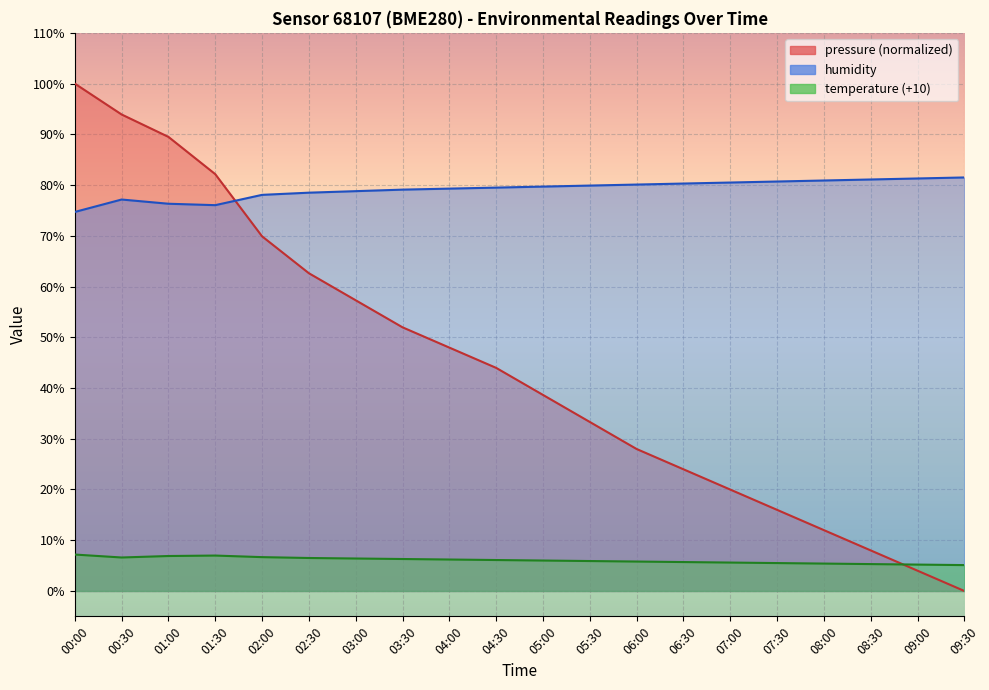

Which category has the lowest value in the temperature series?

09:30